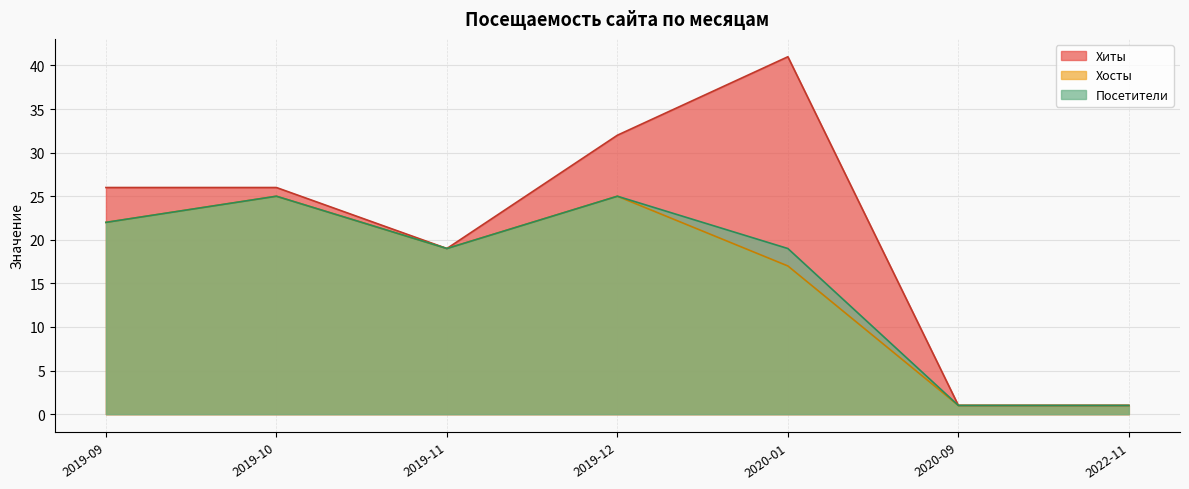

Where is the first local maximum for Посетители?

2019-10